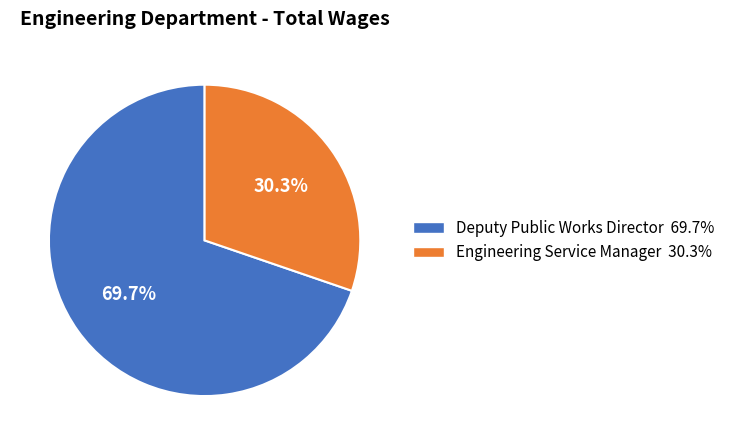

Rank the categories by value from highest to lowest.

Deputy Public Works Director, Engineering Service Manager